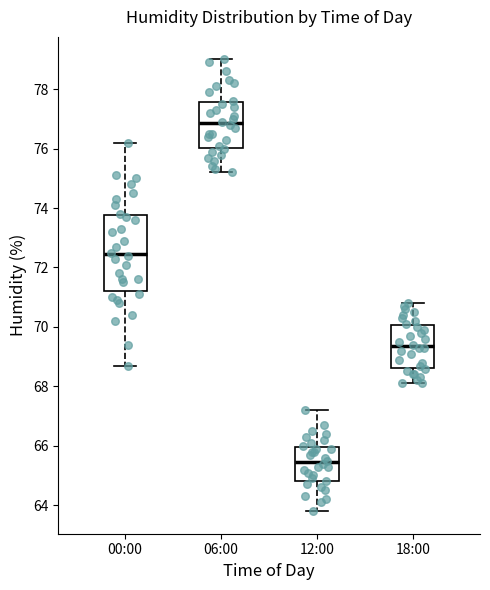

Which box has the highest median line?

06:00